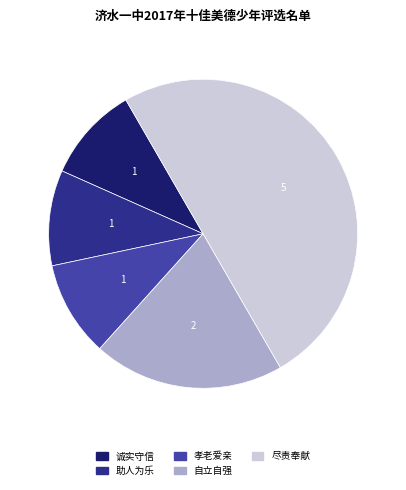

Does 孝老爱亲 represent more than half of the total?

No